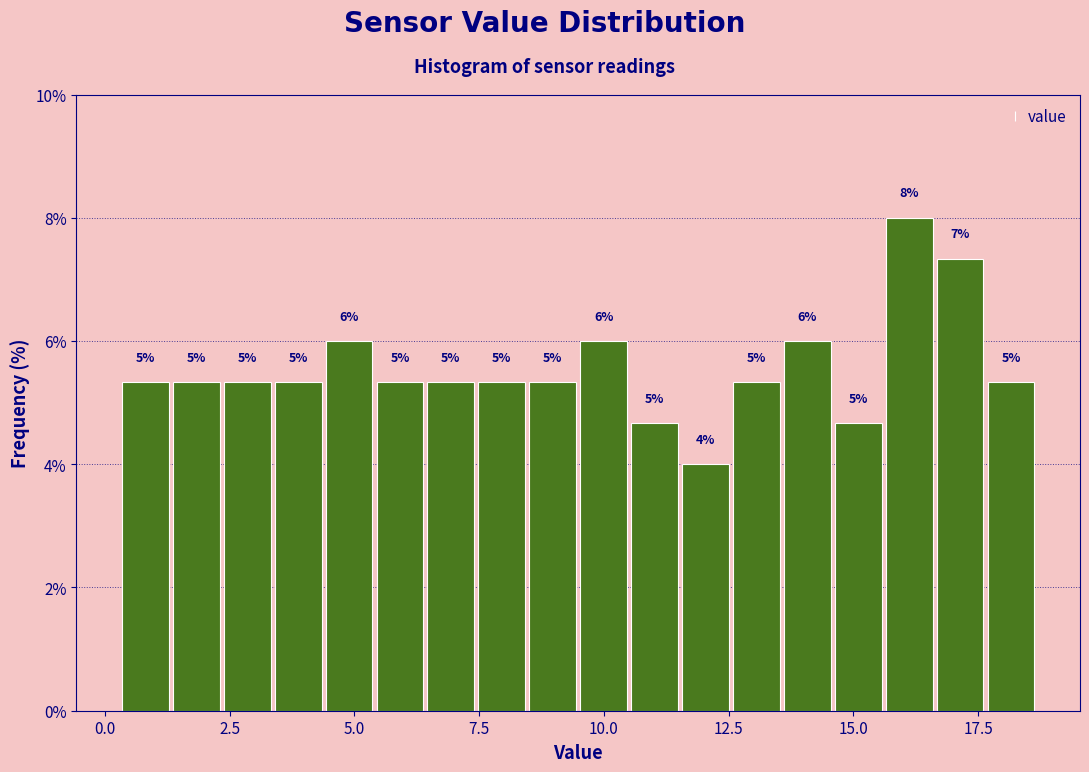

Around what value on the x-axis is the tallest bar? Give the approximate position of its centre, as read against the axis.

16.0